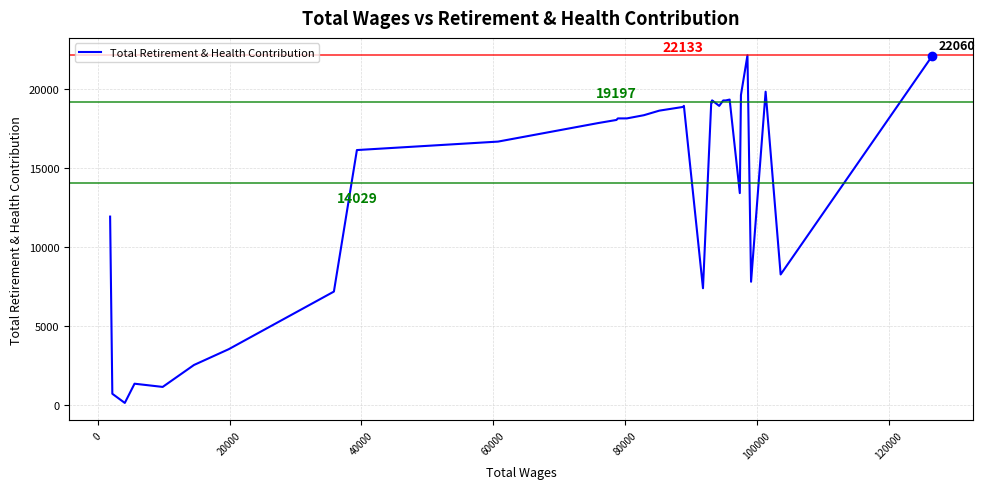

What is the difference between the maximum and minimum values?

22018